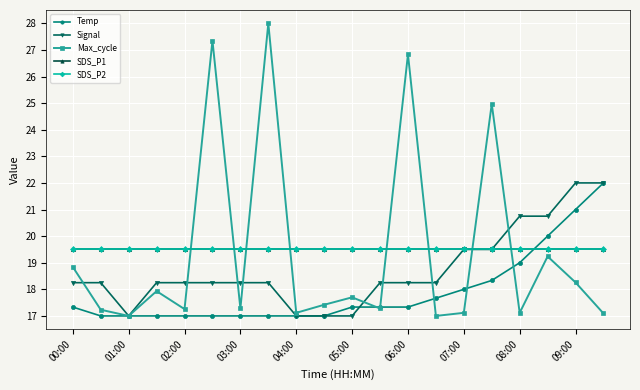

What is the sum of all SDS_P1 values?

390.0